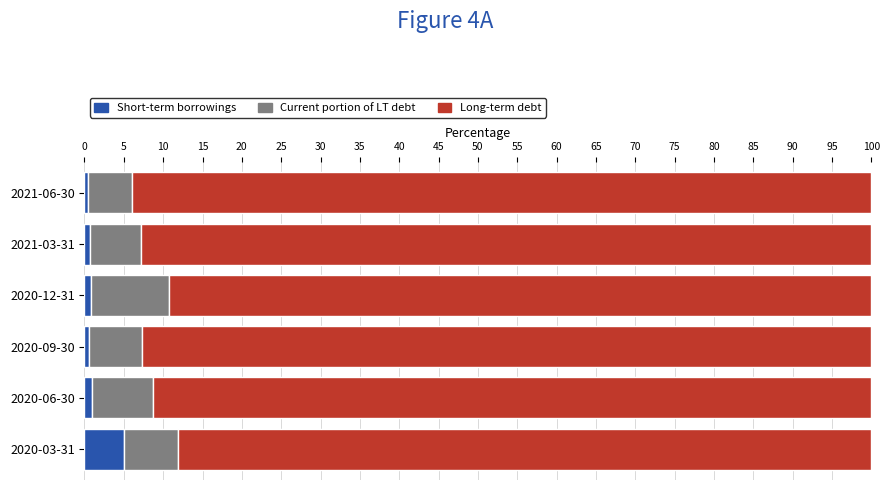

The Short-term borrowings series shows 1.6 at 2020-03-31. True or false?

False